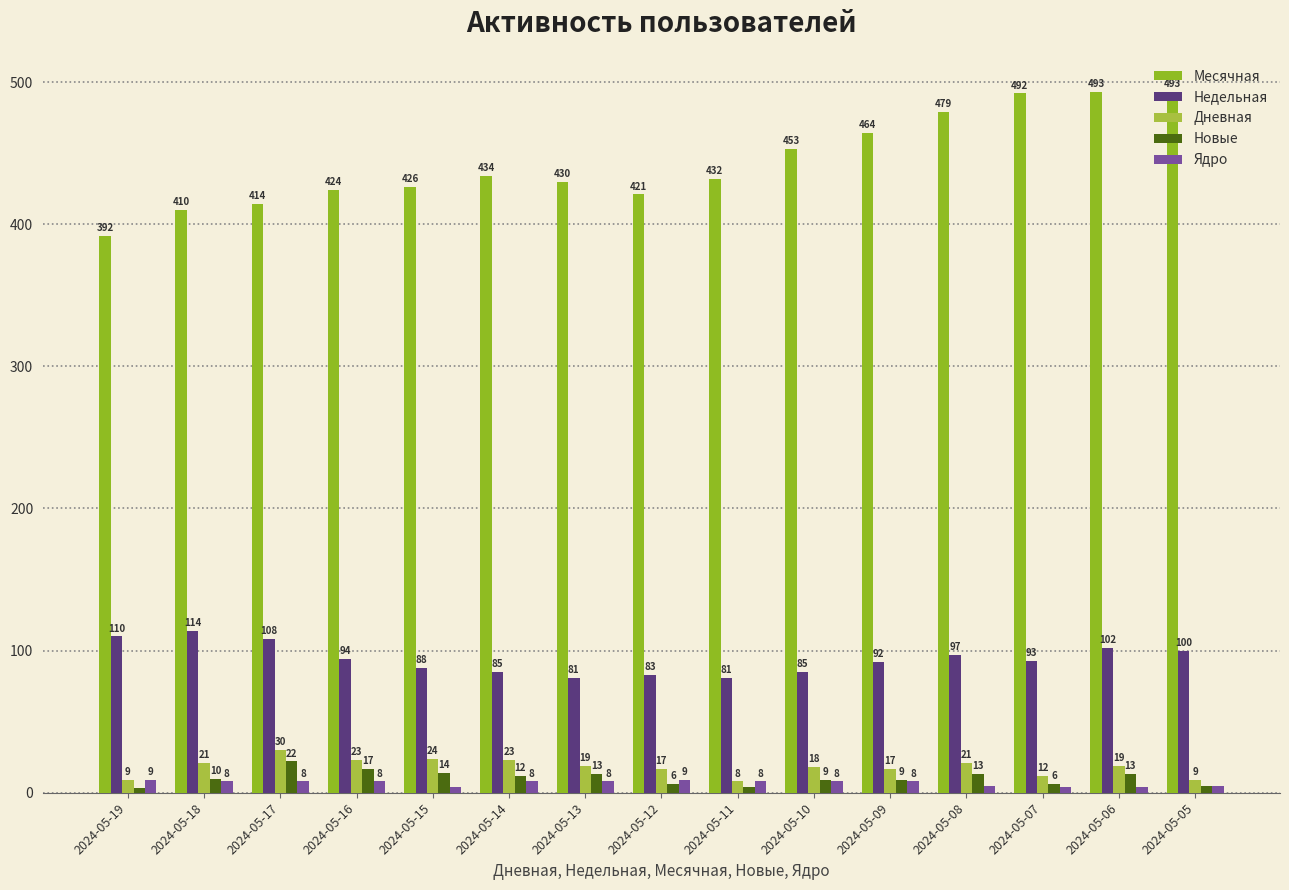

At 2024-05-16, list the series in order from largest to smallest.

Месячная, Недельная, Дневная, Новые, Ядро